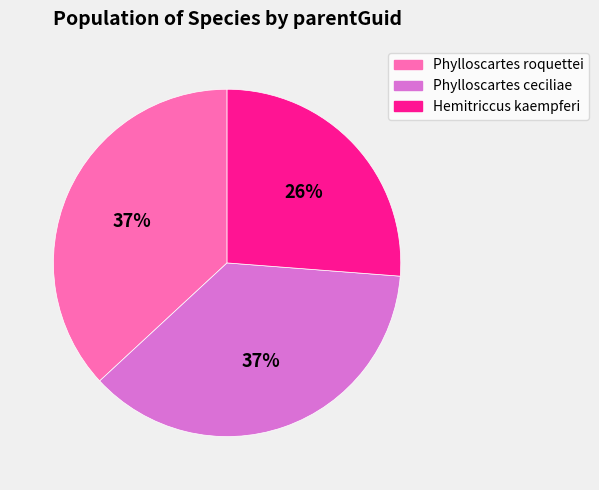

To the nearest percent, what is the difference between the largest and smallest slice percentages?

11%